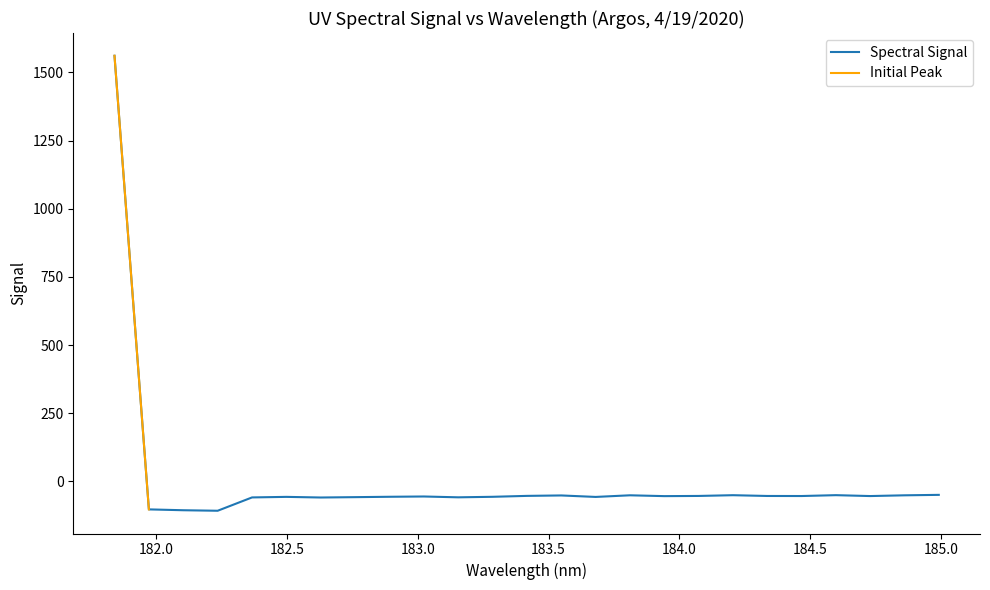

What is the highest value of the Spectral Signal series?

1560.7